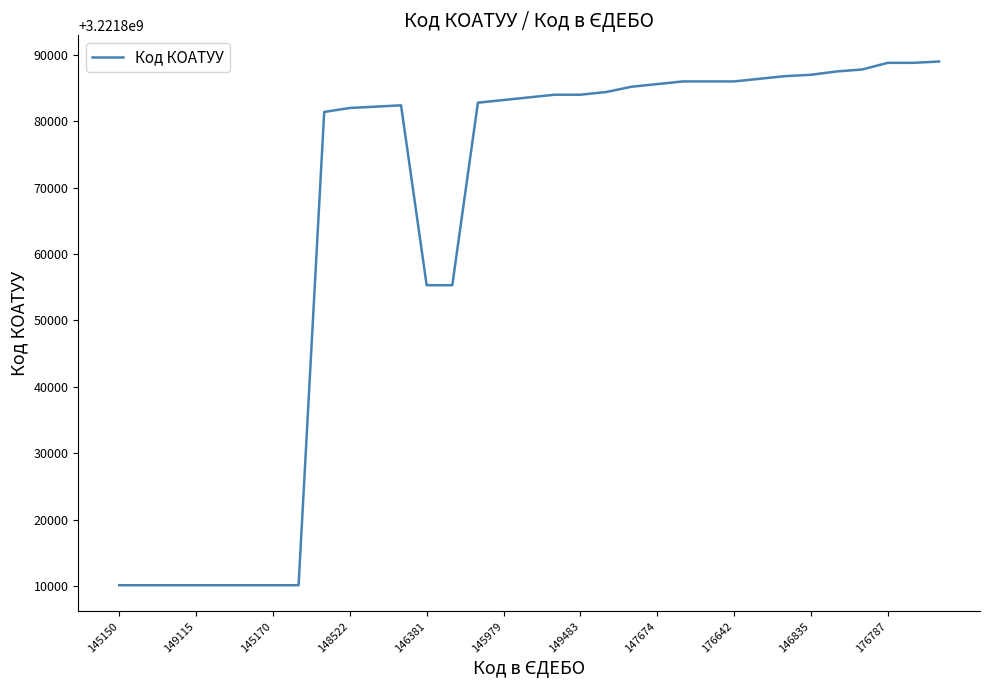

What is the difference between the maximum and minimum values?

78901